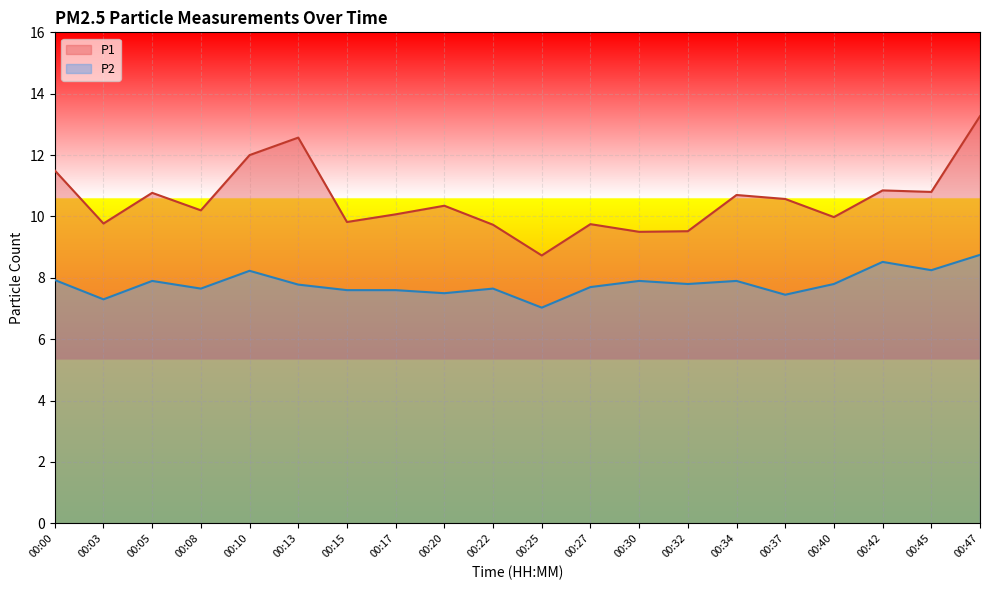

Is the value of P1 at 00:08 greater than the value of P2 at 00:22?

Yes